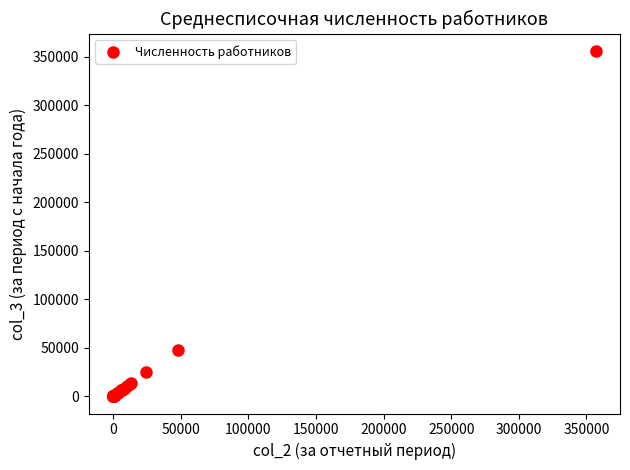

What Y value in the scatter plot is closest to 178162?

47982